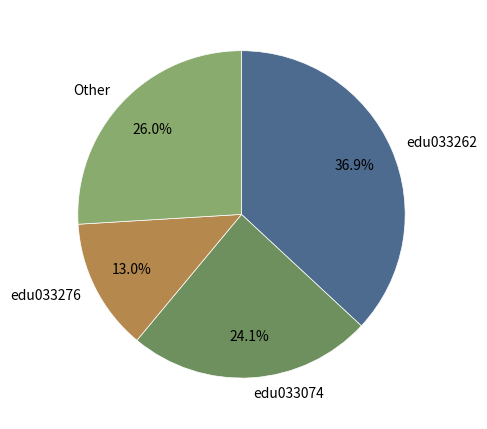

Which has a higher value, edu033276 or Other?

Other